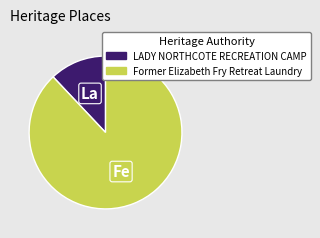

What is the majority slice?

Former Elizabeth Fry Retreat Laundry